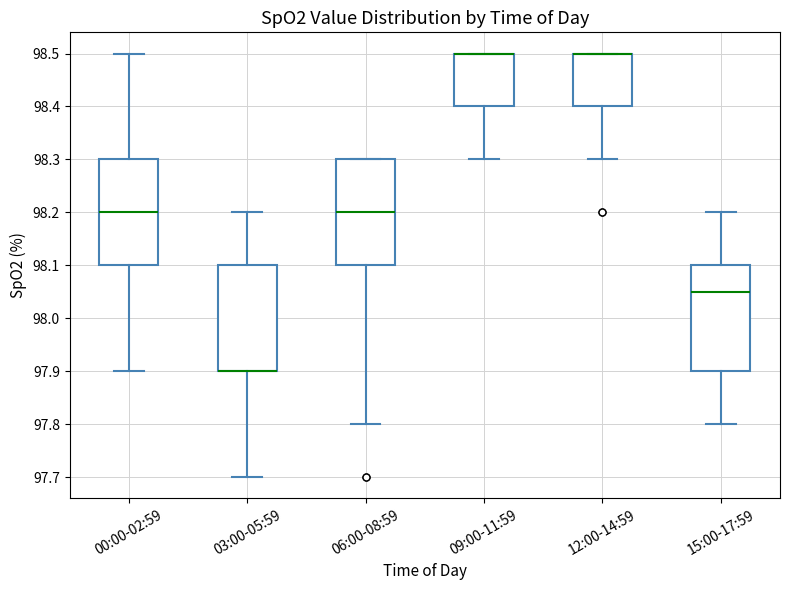

Where is the lower edge of the box for 06:00-08:59 on the y-axis? The values are not printed on the chart, so give them approximately, as read against the axis.

98.10